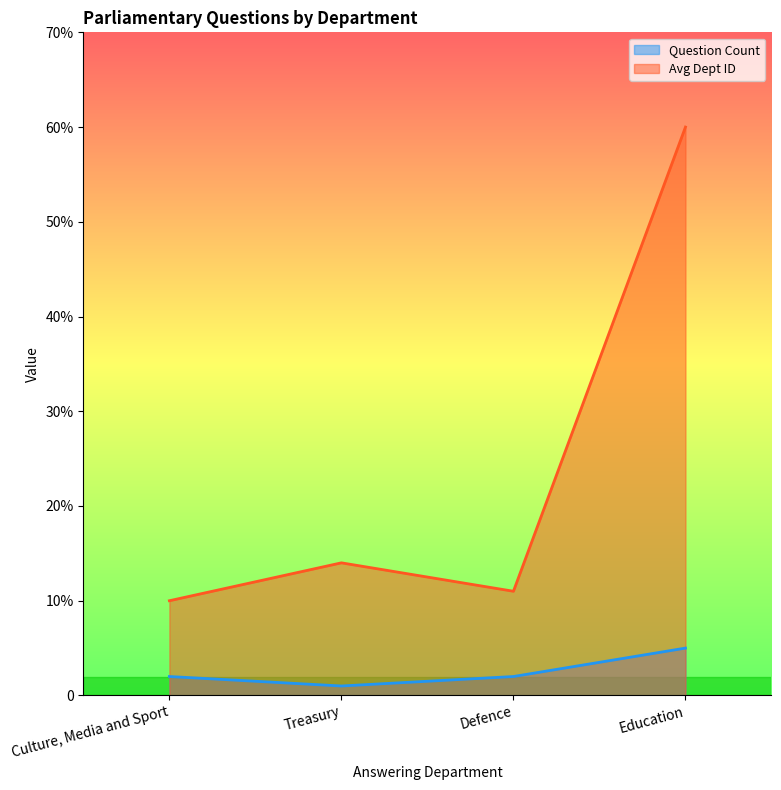

What are all the series names shown in the legend?

Question Count, Avg Dept ID